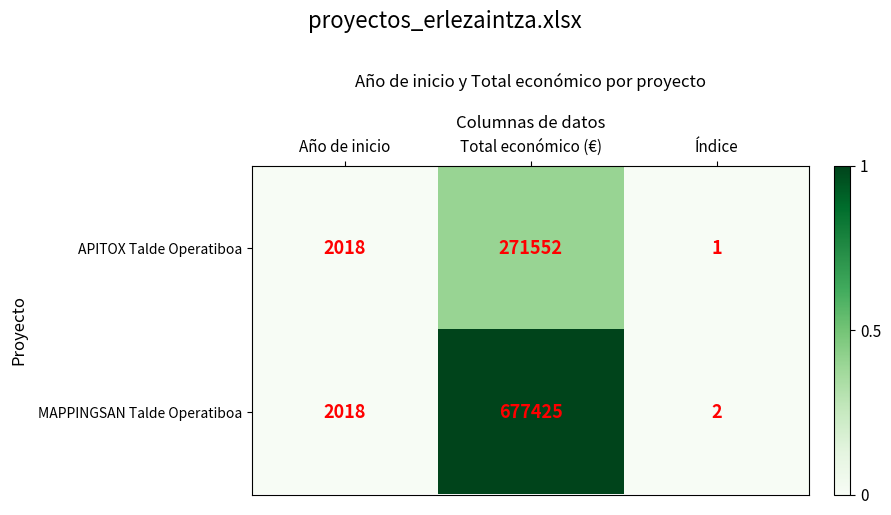

Reading right to left, list all the values displayed in this chart.

APITOX Talde Operatiboa: Índice=1	Total económico (€)=271552	Año de inicio=2018
MAPPINGSAN Talde Operatiboa: Índice=2	Total económico (€)=677425	Año de inicio=2018